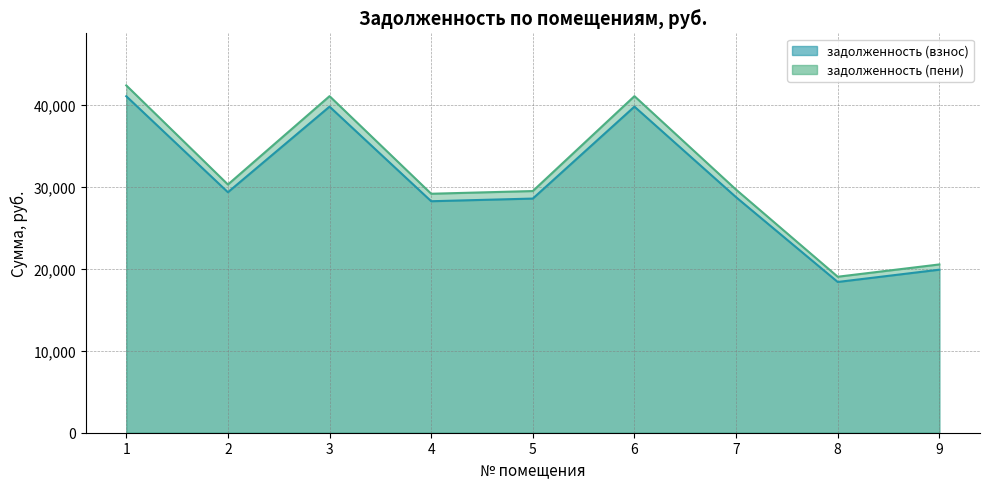

At which label is задолженность (пени) closest to 30705?

2